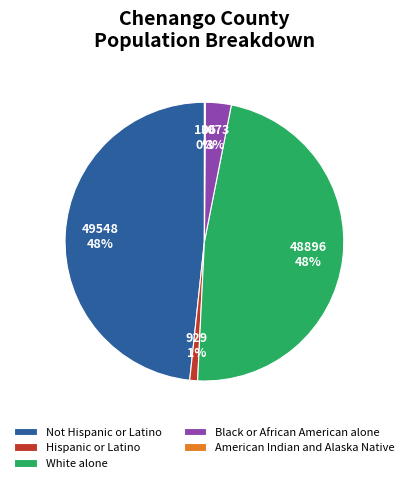

Does any single category account for the majority?

No